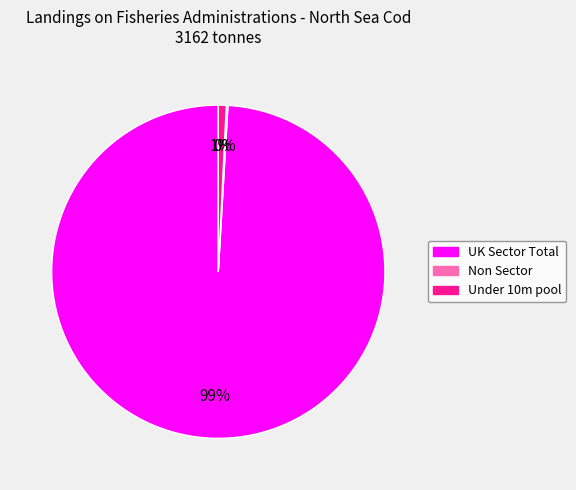

What is the majority slice?

UK Sector Total